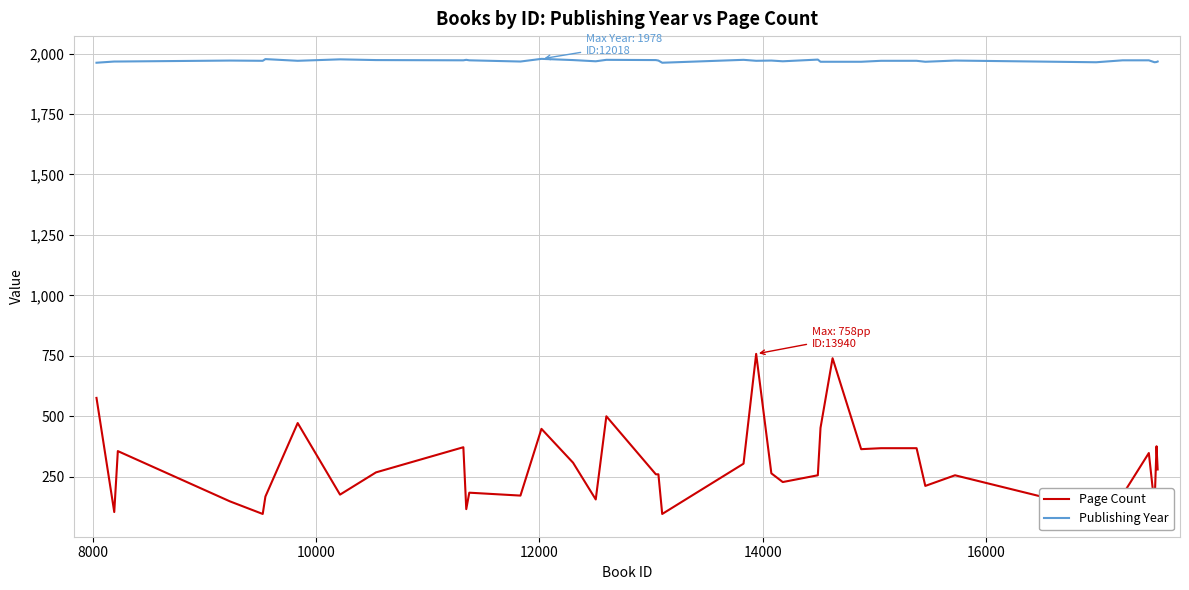

True or false: Page Count has more than 0 points higher than both neighbors.

True